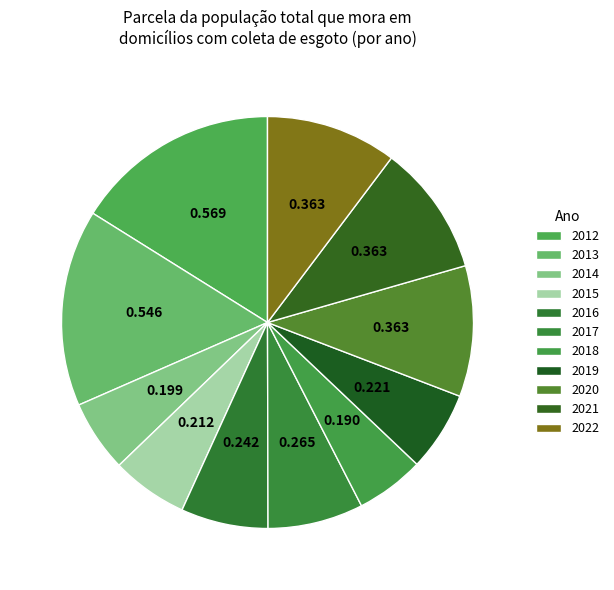

Count the number of slices in the pie.

11